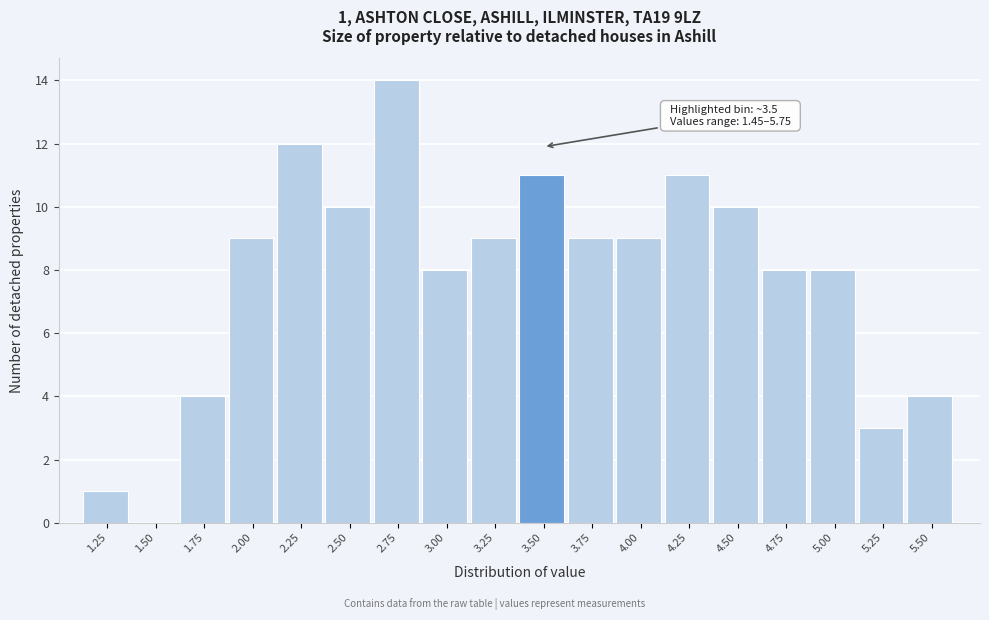

At which category does the chart reach its peak across all series?

2.75